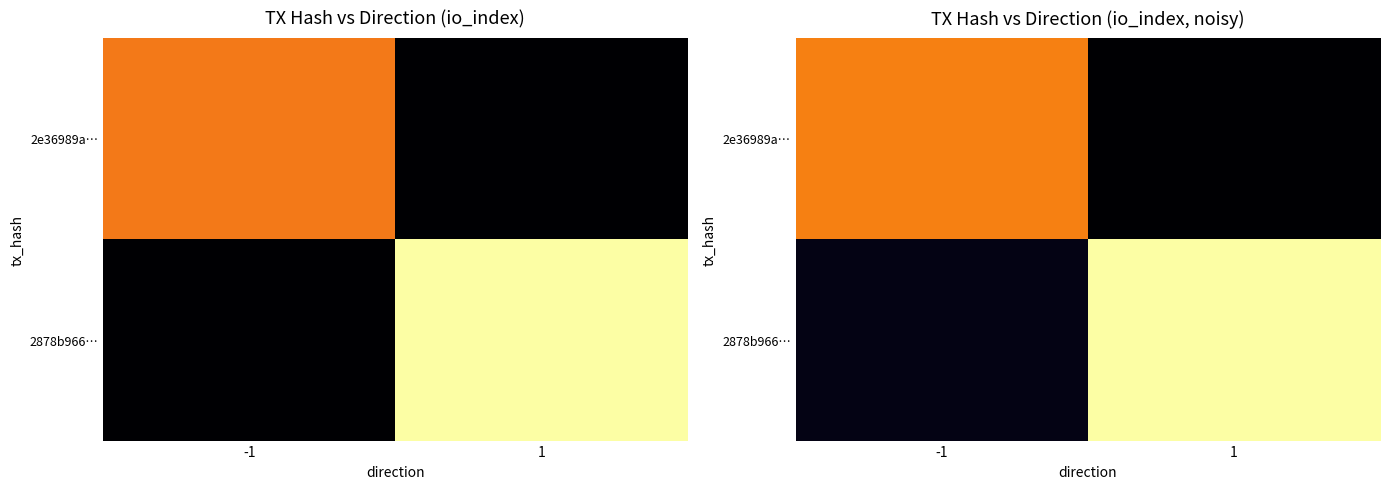

Between -1 and 1, which series saw the biggest shift?

2878b966…